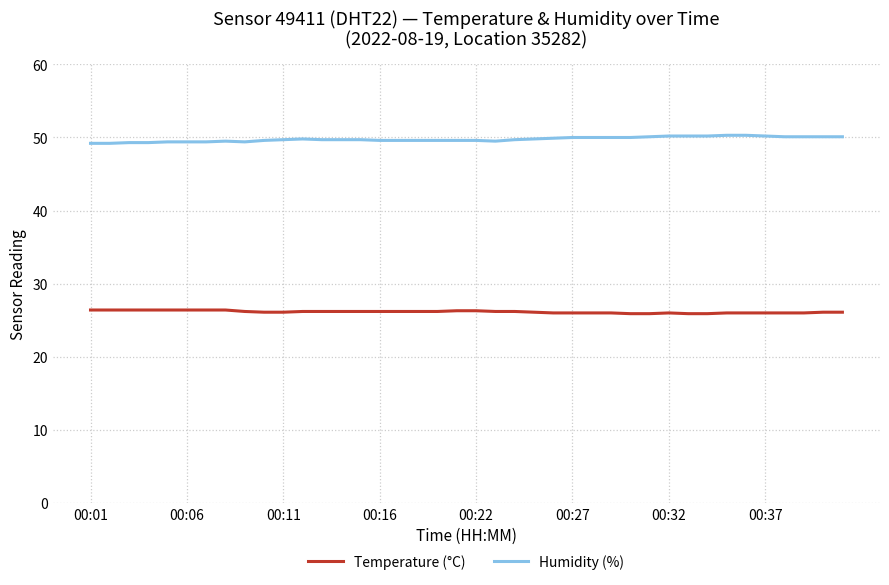

List the series in order of their peak value, highest first.

Humidity (%), Temperature (°C)